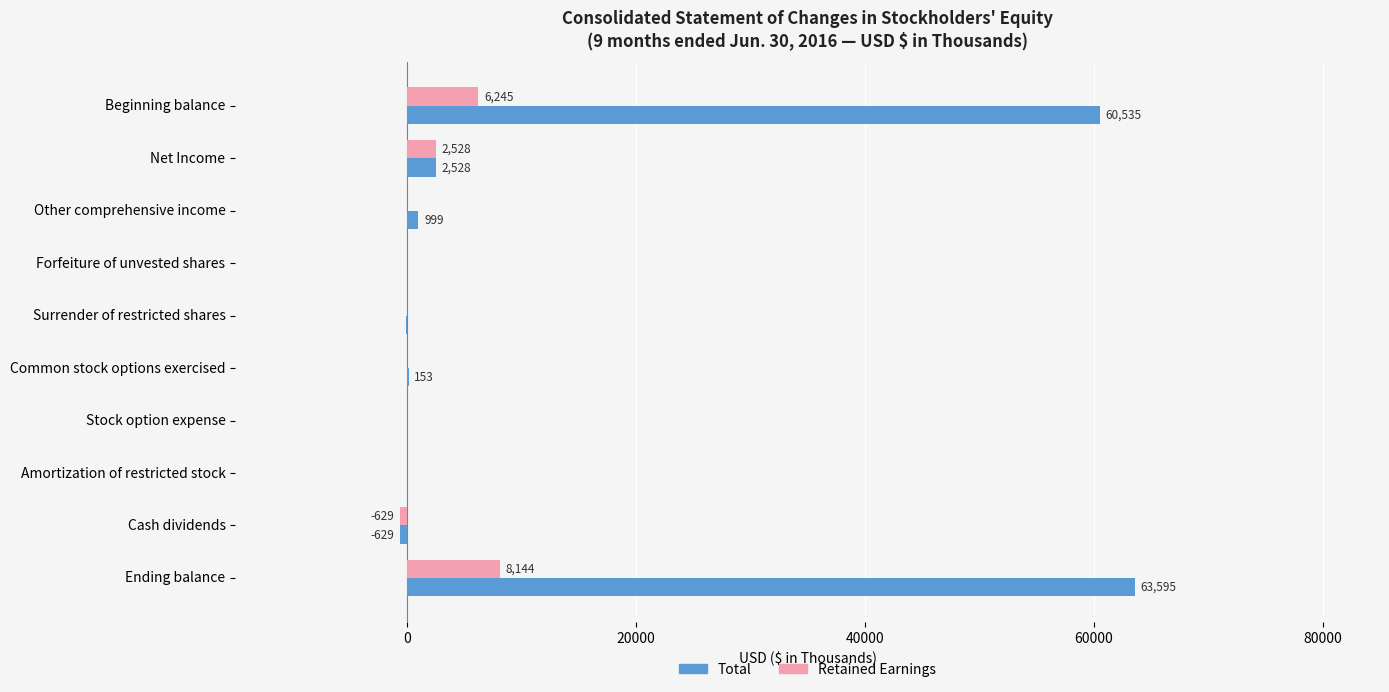

What is the greatest value displayed?

63595